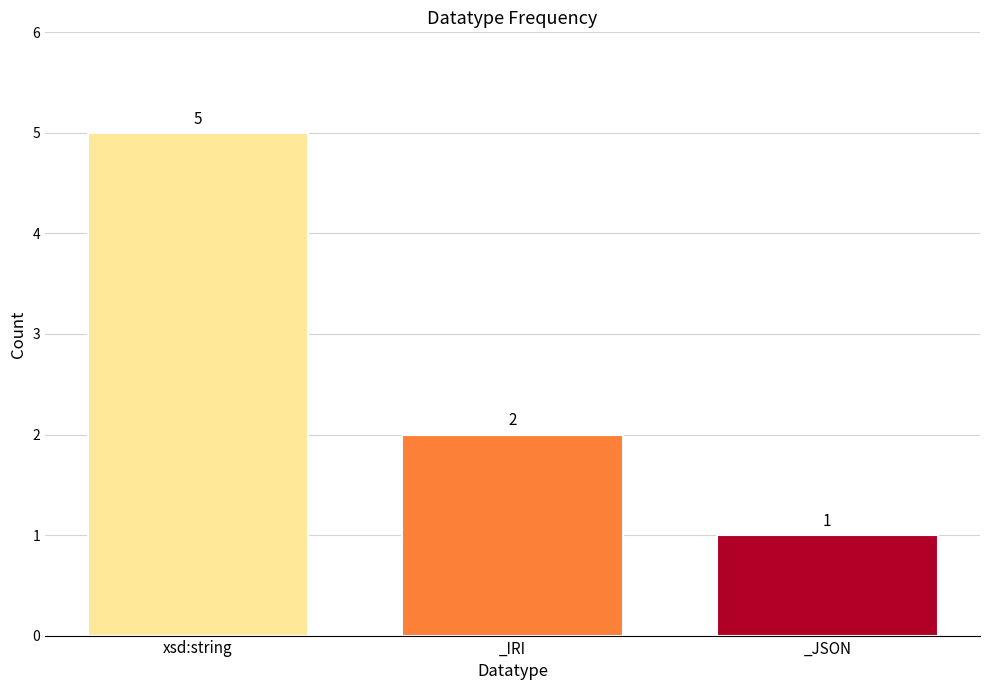

At which category does the chart reach its minimum across all series?

_JSON